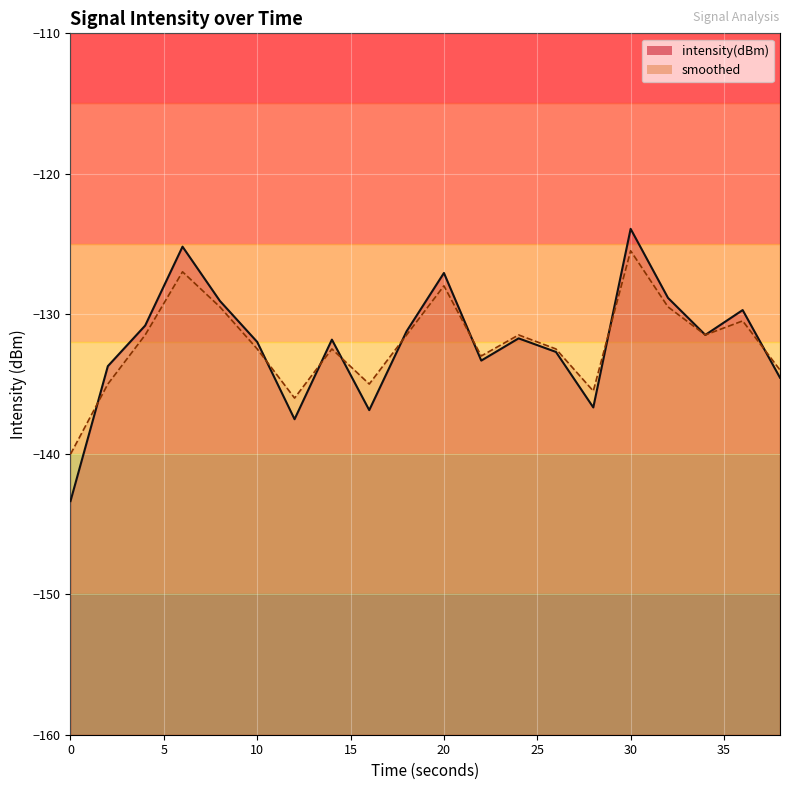

In intensity(dBm), how many points are lower than both neighbors (excluding endpoints)?

5